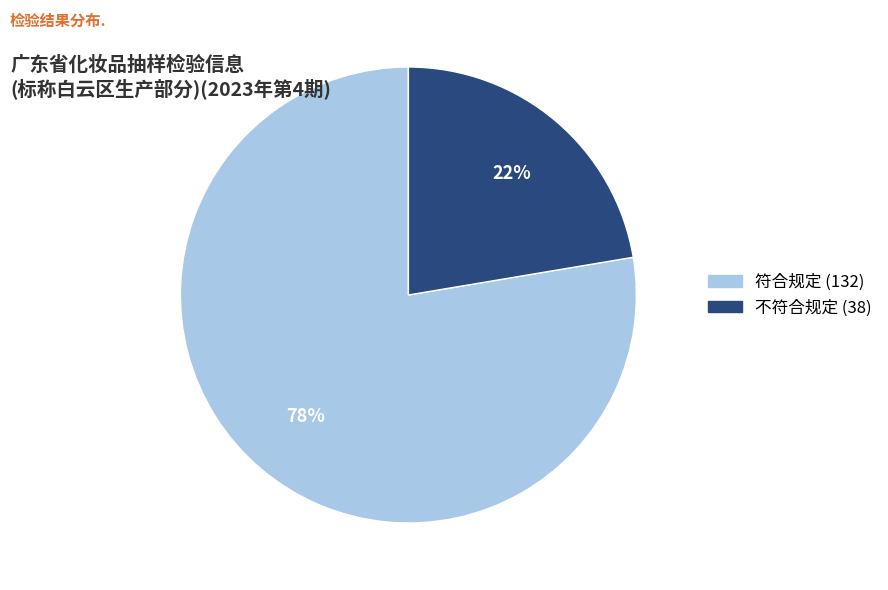

Between 符合规定 and 不符合规定, which is larger?

符合规定